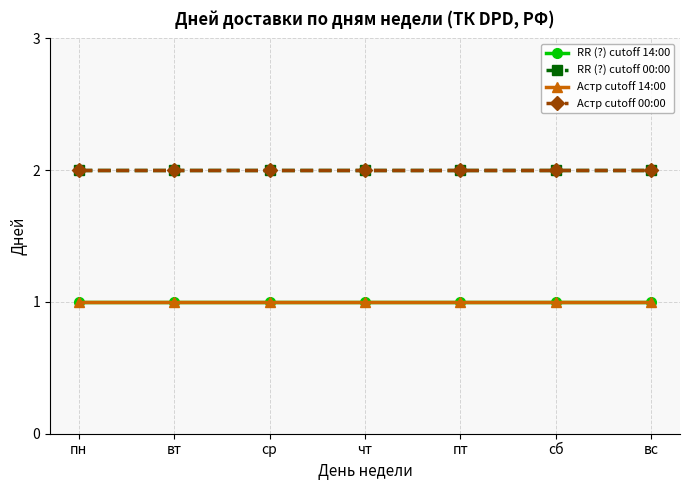

Where is Астр cutoff 14:00 nearest to the value 1?

пн